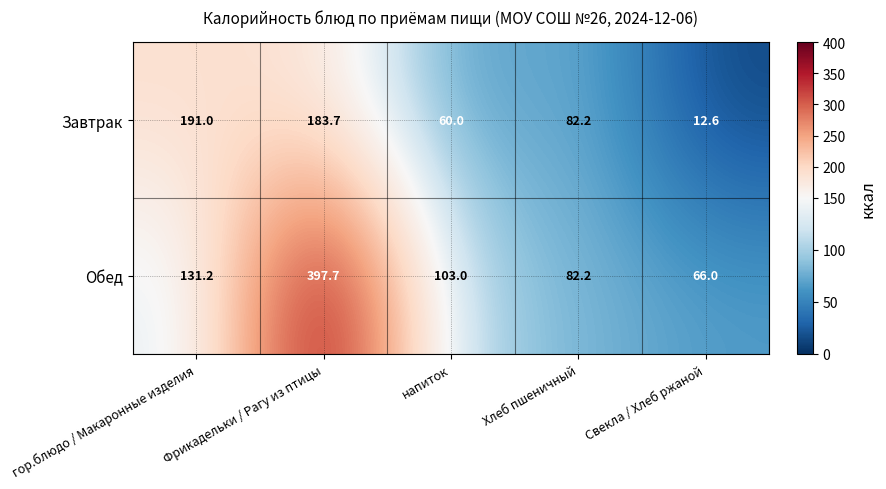

At which label does Завтрак first exceed 82?

гор.блюдо / Макаронные изделия